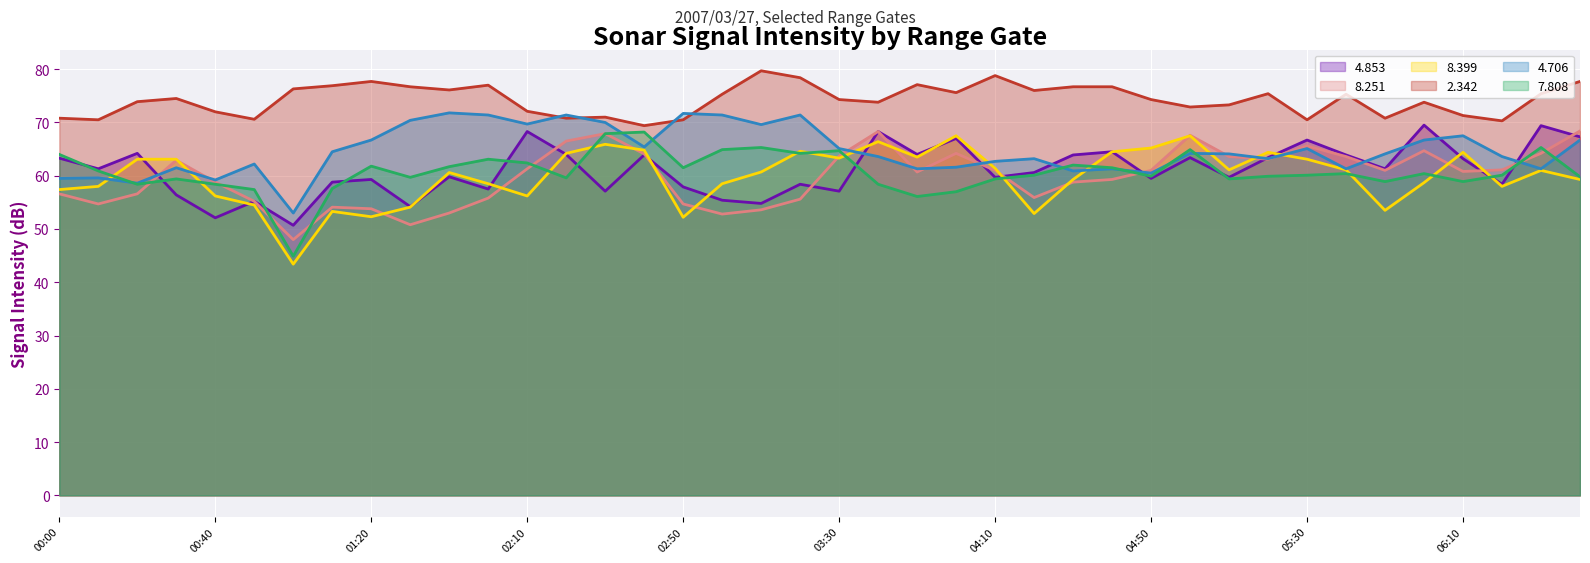

What is the sum of all 7.808 values?

2428.5